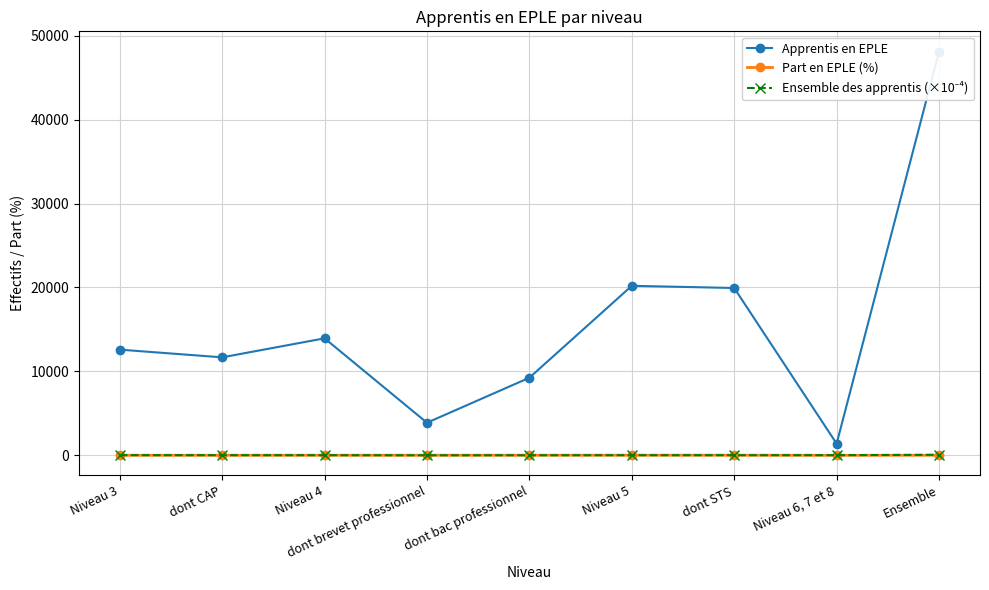

At which category does Apprentis en EPLE reach its first local peak?

Niveau 4